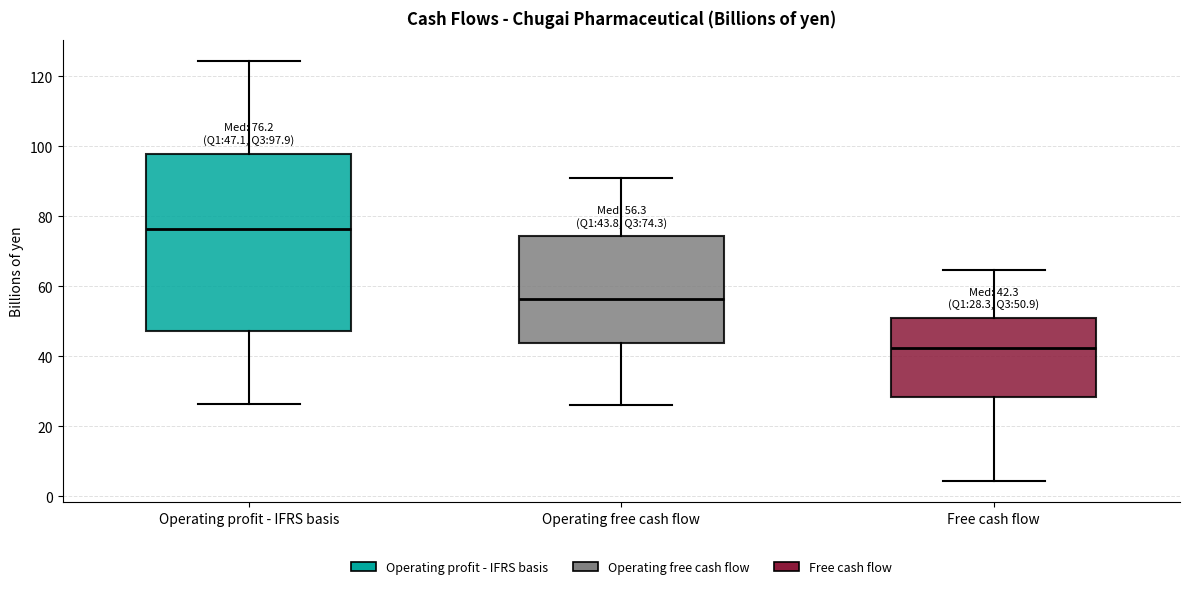

Which box's median line is the highest?

Operating profit - IFRS basis